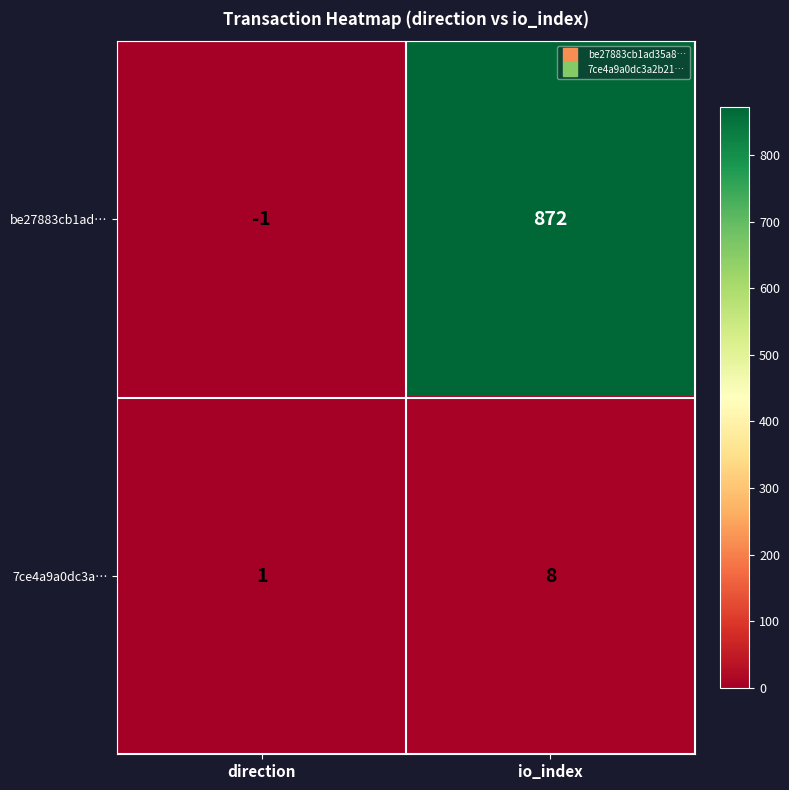

Which category has the highest value across all series?

io_index